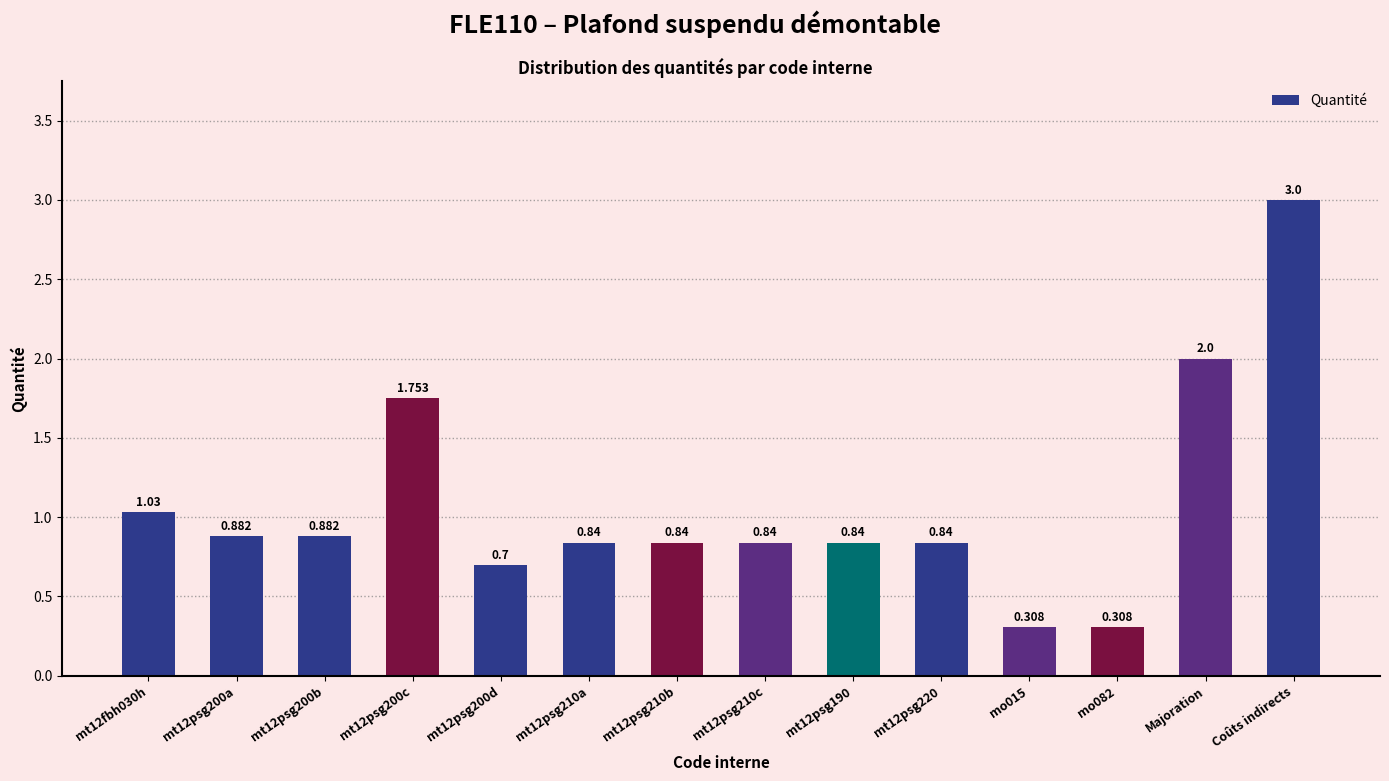

Which label corresponds to the largest value in the chart?

Coûts indirects